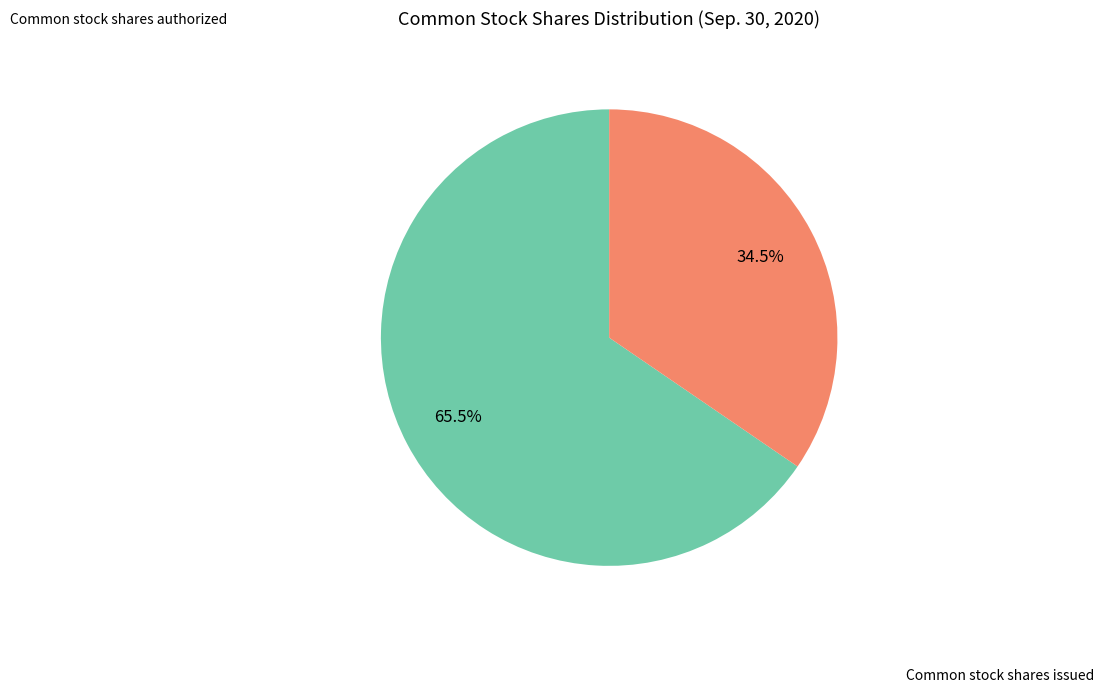

Is there a majority slice in this chart?

Yes